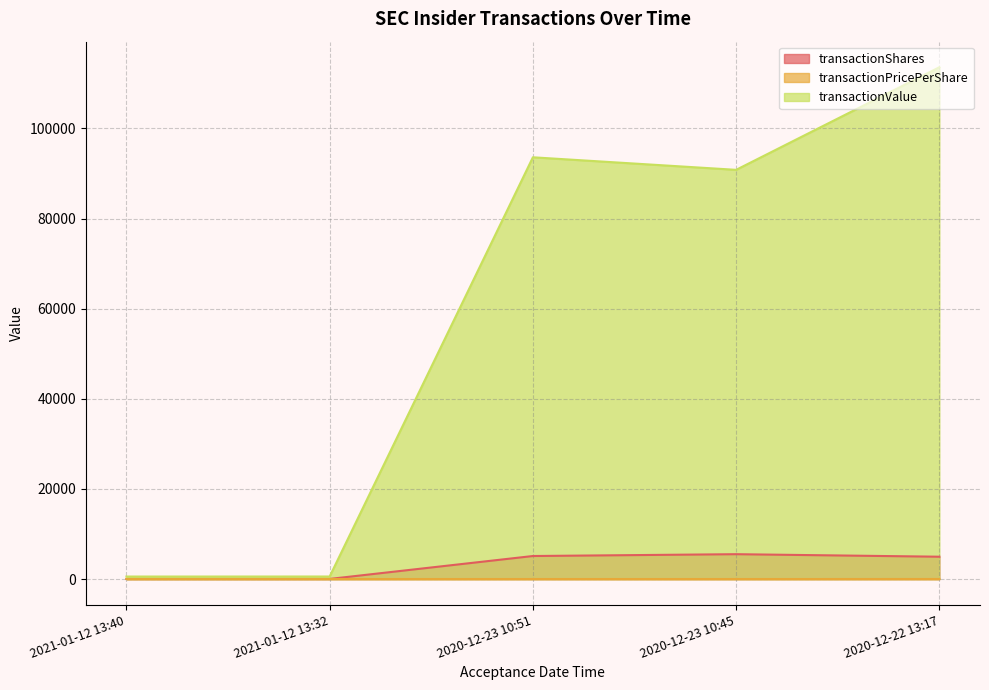

Which series changed the most between 2021-01-12 13:40 and 2020-12-22 13:17?

transactionValue